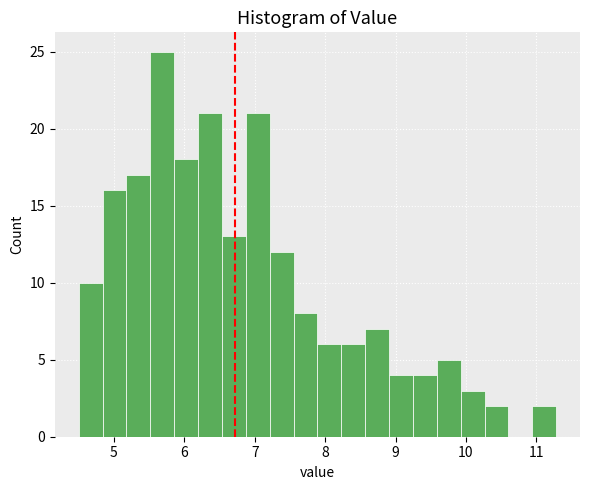

Read against the x-axis, roughly where is the centre of the tallest bar?

5.7